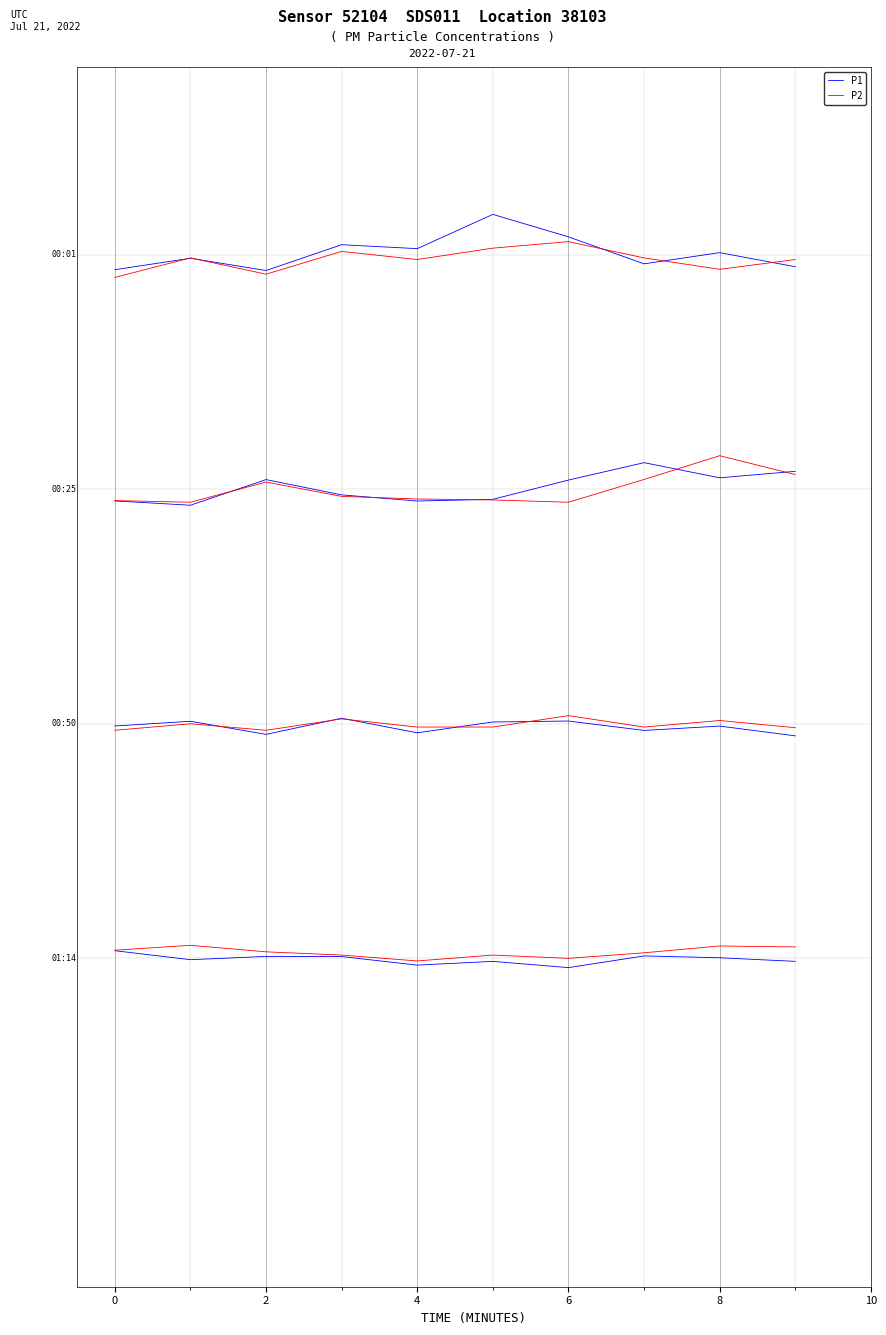

Which series changed the most between 6 and 6?

P2